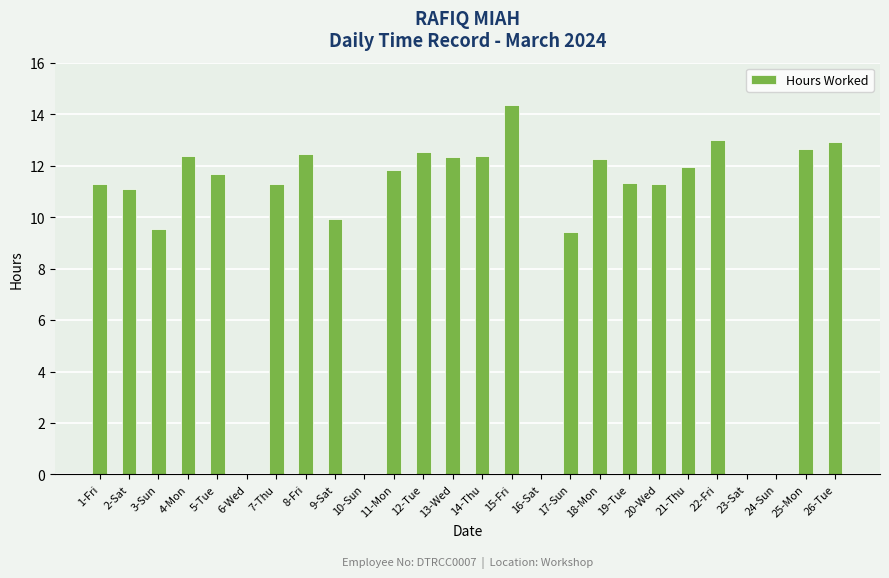

Count the number of categories in the chart.

26